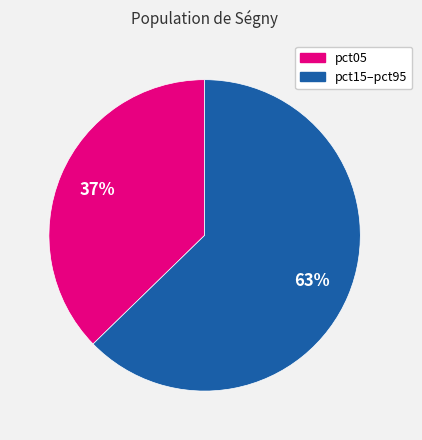

How many slices are in this pie chart?

2